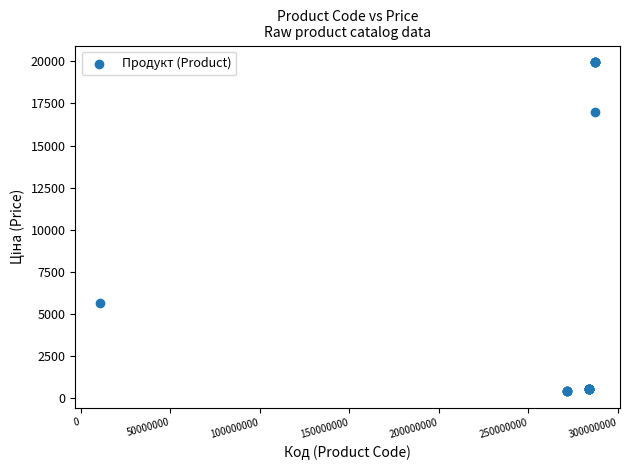

What Y value in the scatter plot is closest to 10190?

5673.8